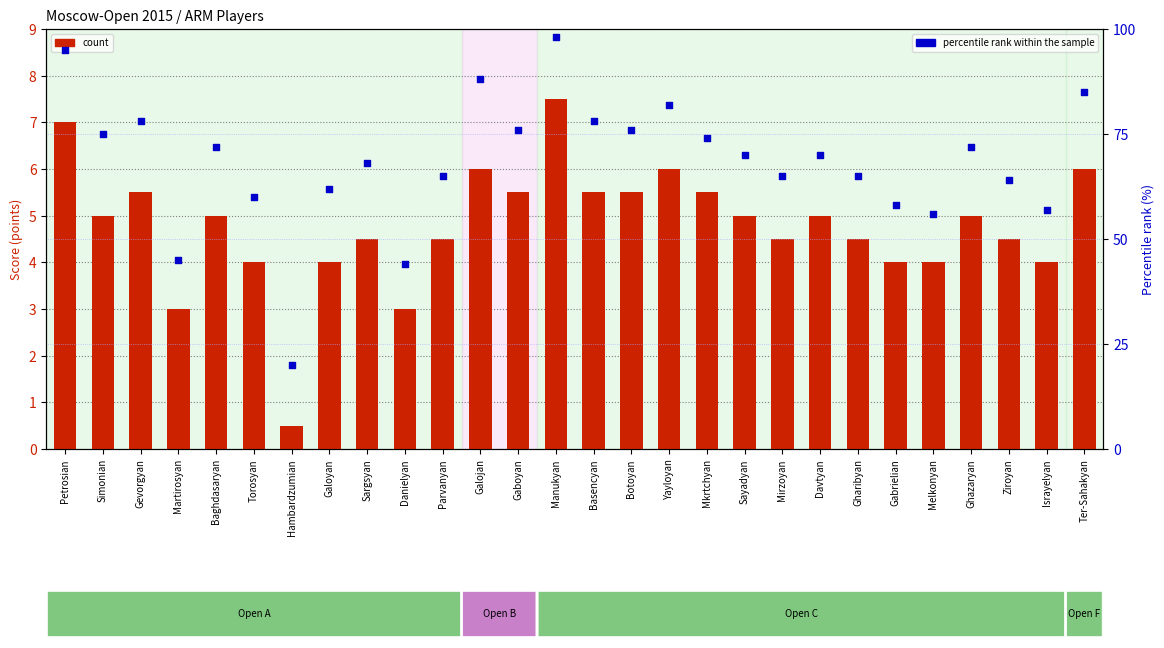

Is the value of percentile rank within the sample at Sargsyan greater than the value of count at Melkonyan?

Yes